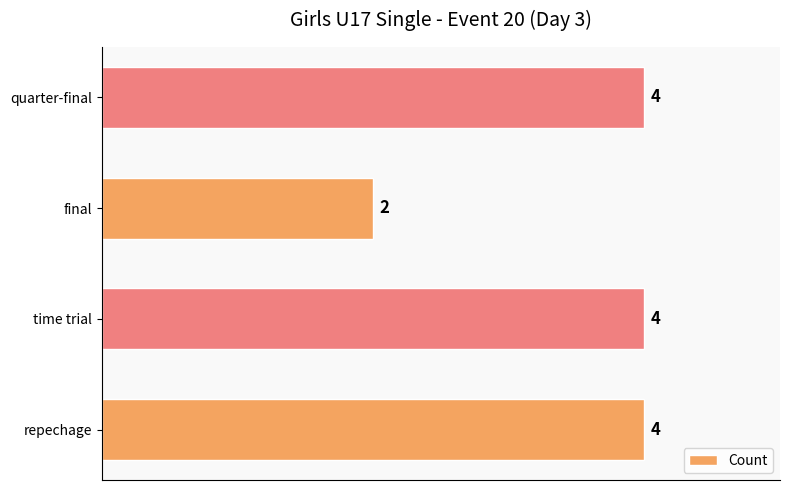

What is the sum of the values at repechage and quarter-final?

8